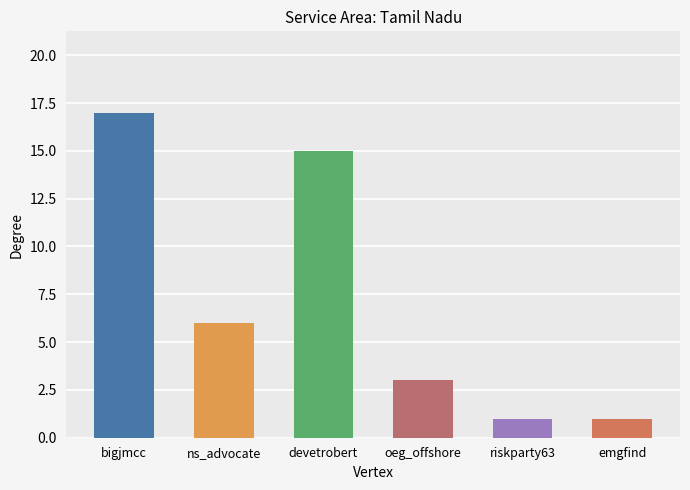

Reading left to right, what are all the values shown in this chart?

17	6	15	3	1	1